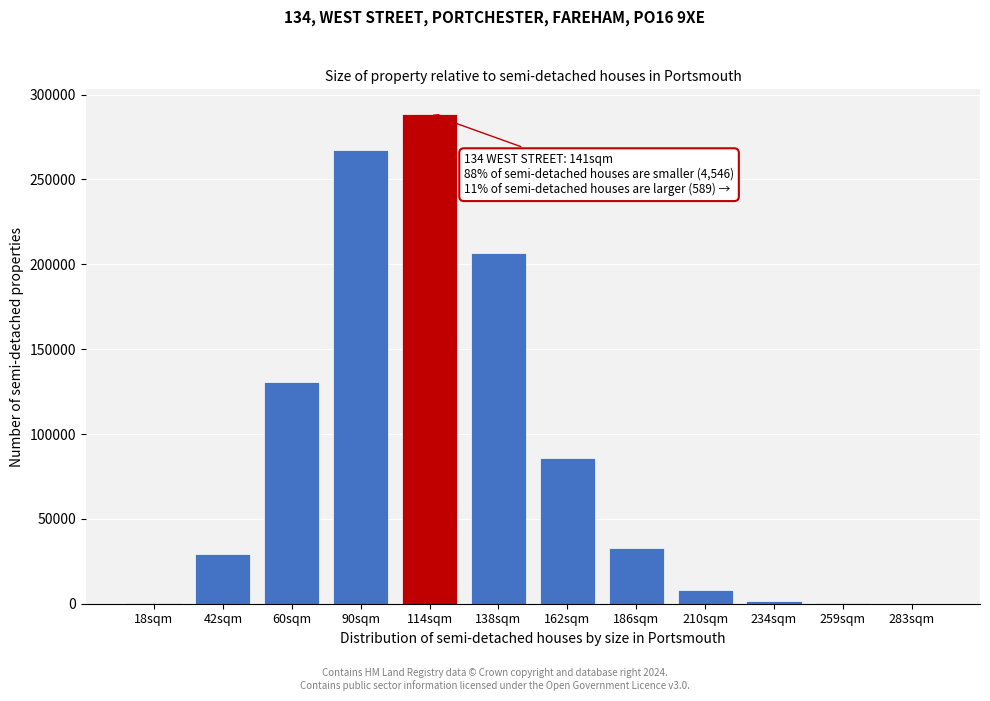

Between 138sqm and 60sqm, which is larger?

138sqm